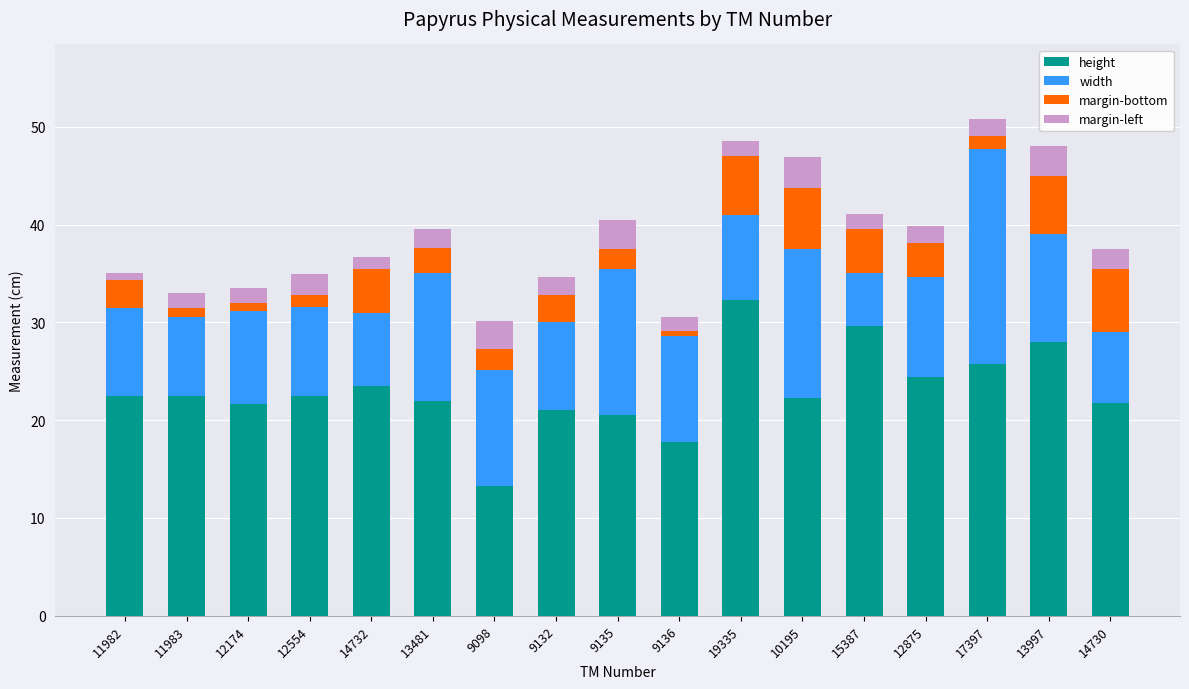

Which category has the highest value in the height series?

19335